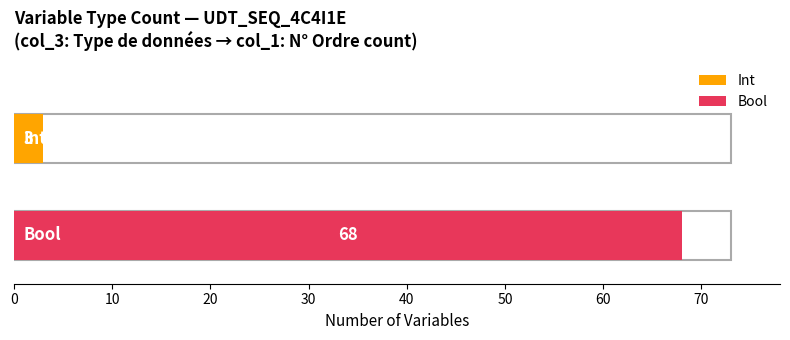

Which series has the largest range (max minus min)?

Int